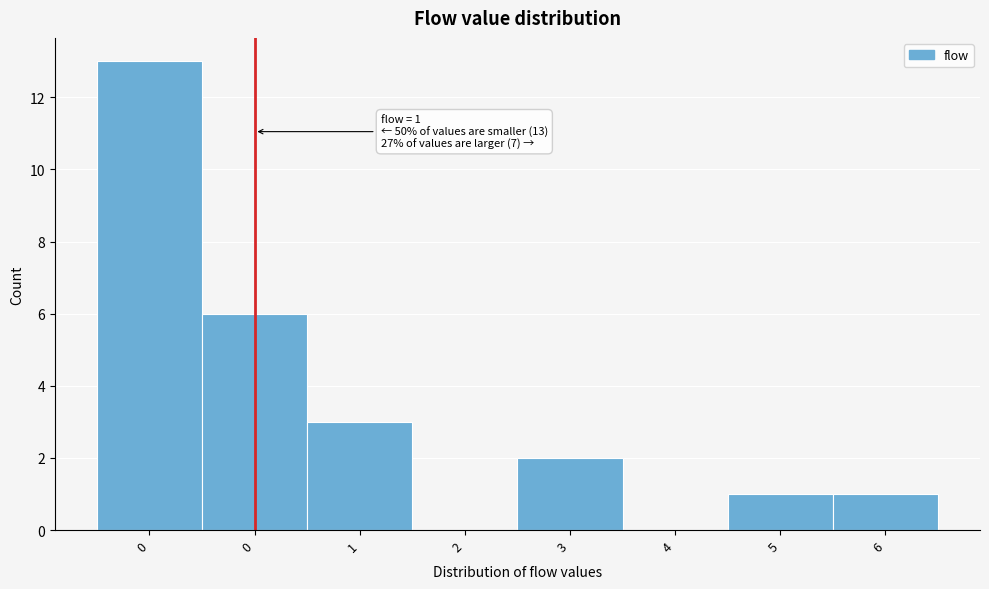

How many distinct data groups are displayed?

1